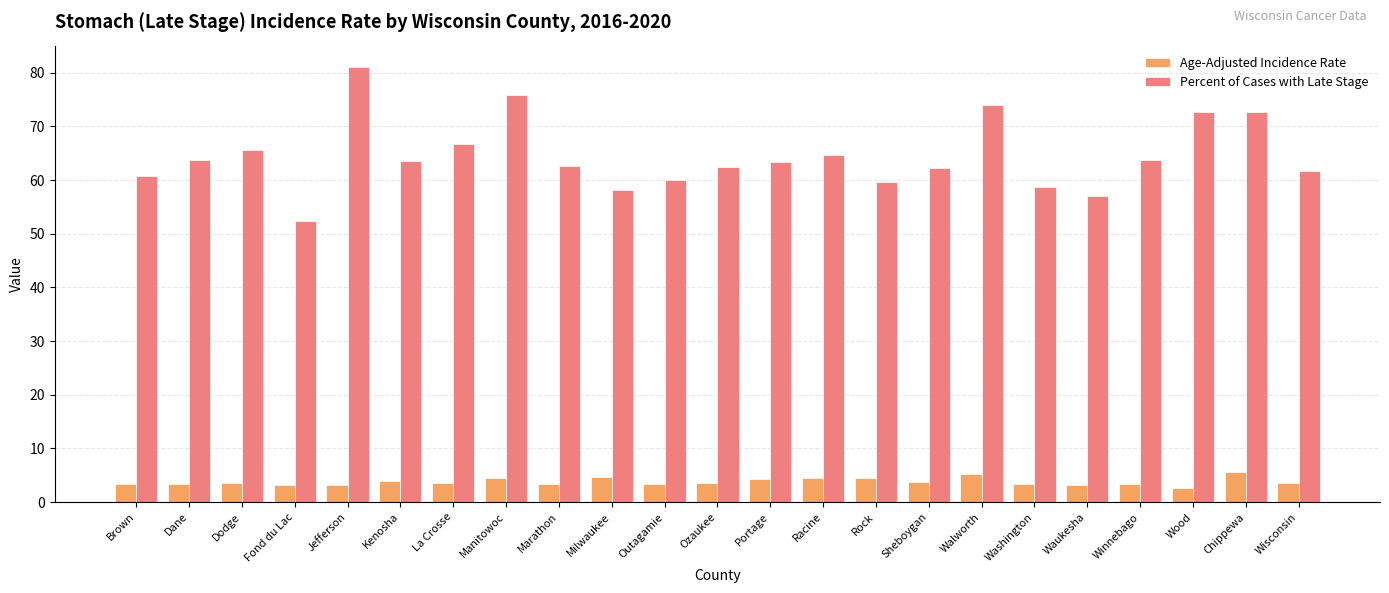

What is the difference between the second highest and minimum values in the Percent of Cases with Late Stage series?

23.4